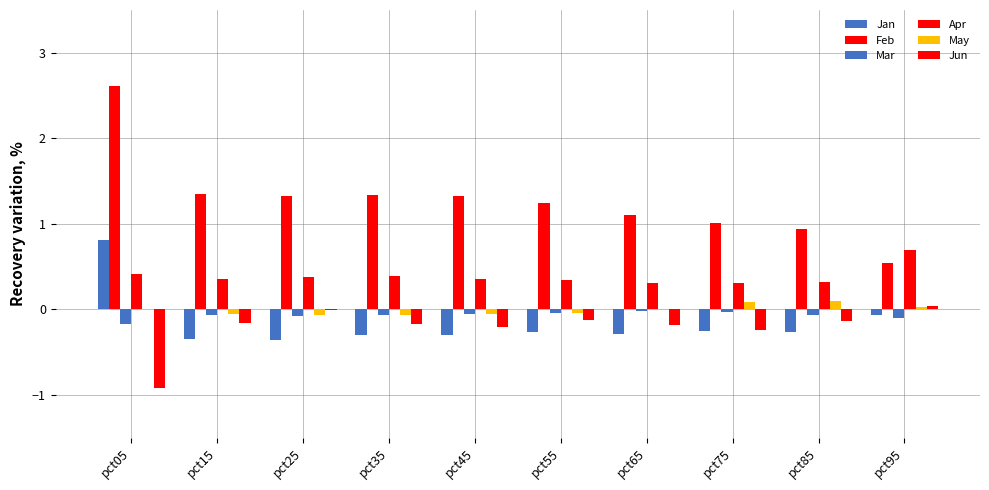

At pct95, list the series in order from smallest to largest.

Mar, Jan, May, Jun, Feb, Apr